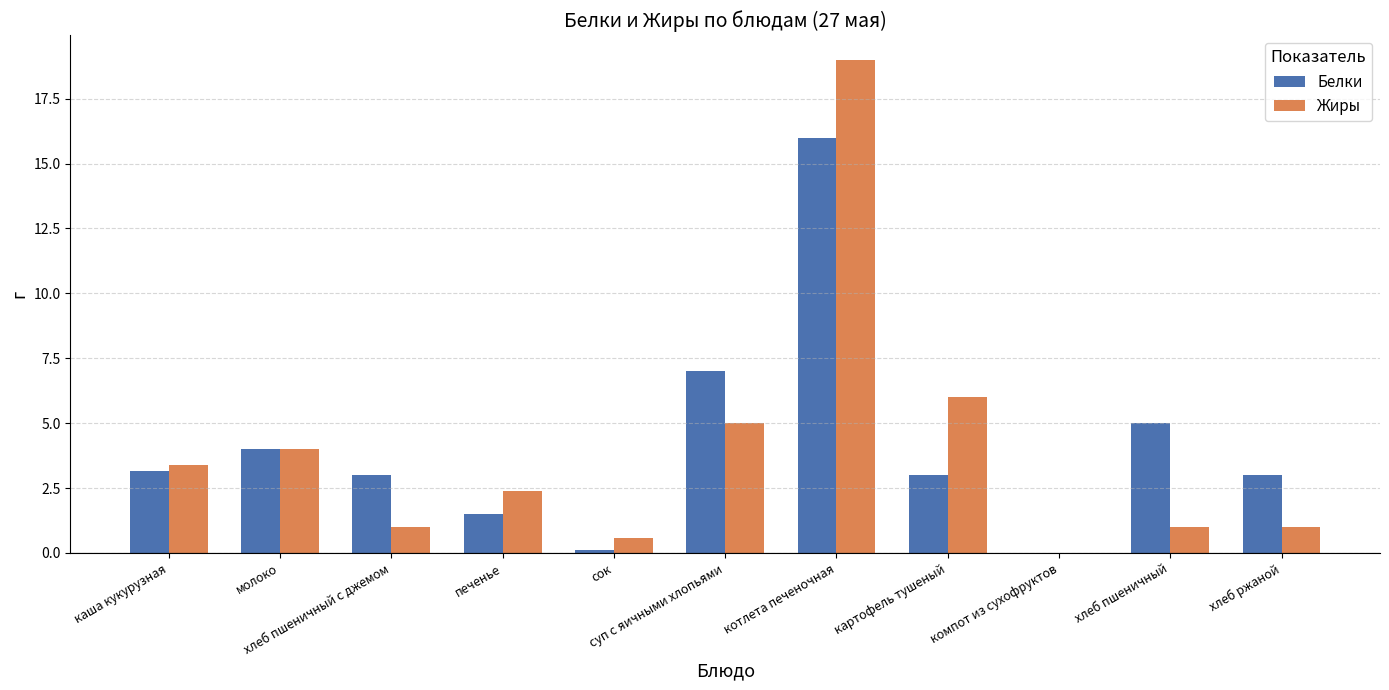

What is the sum of all Жиры values?

43.4